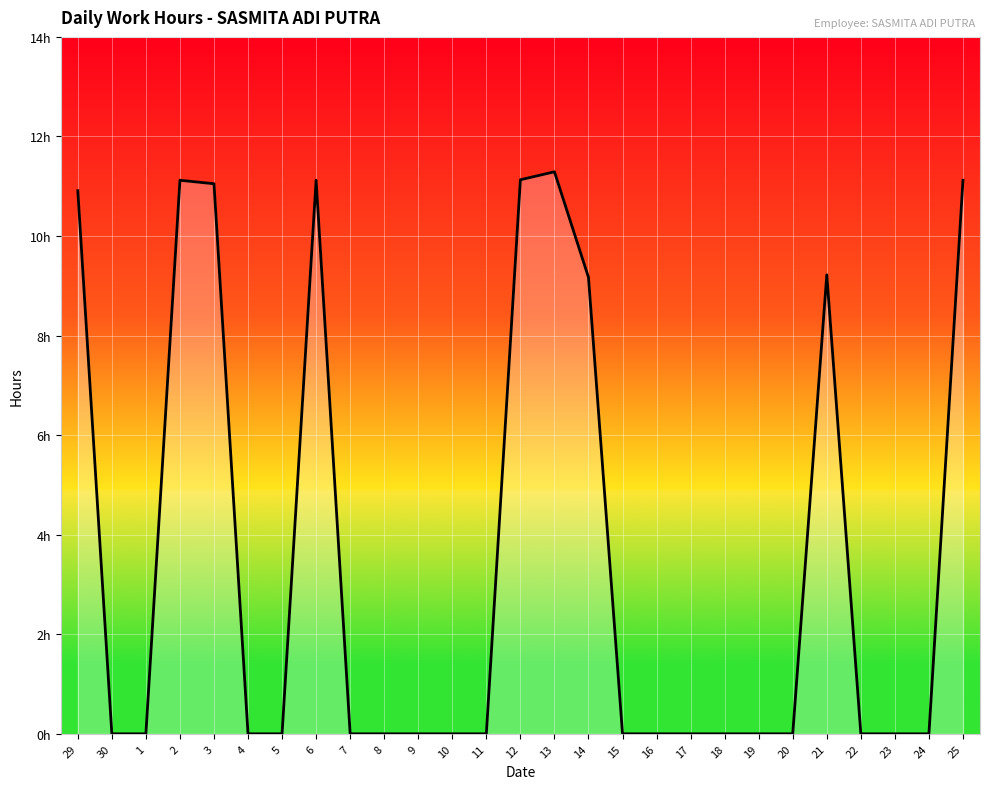

Does the chart display data point markers on the line(s)?

No